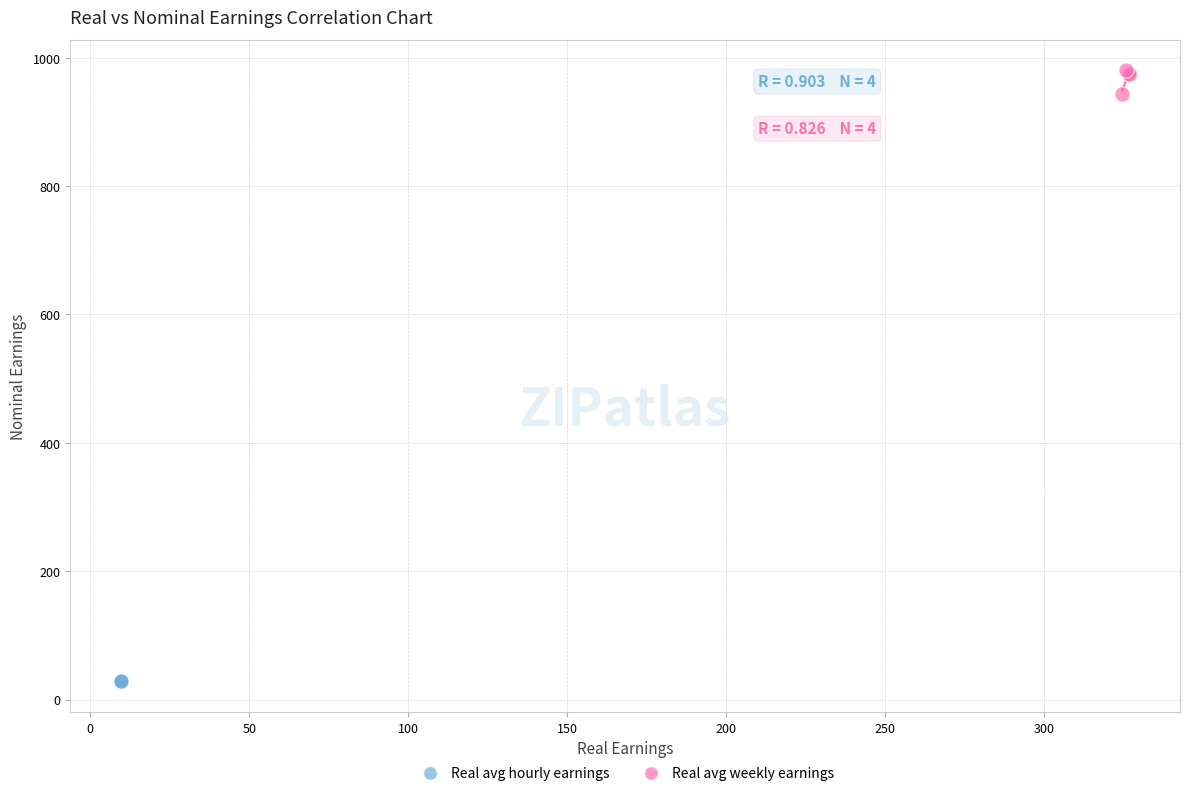

What are all the series names shown in the legend?

Real avg hourly earnings, Real avg weekly earnings